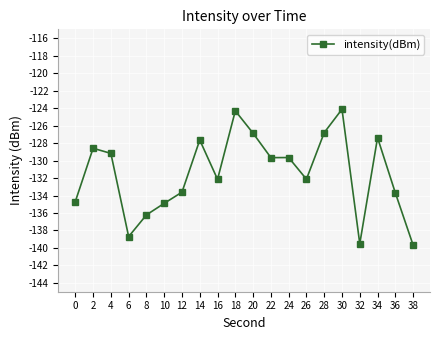

What is the smallest value displayed?

-139.7